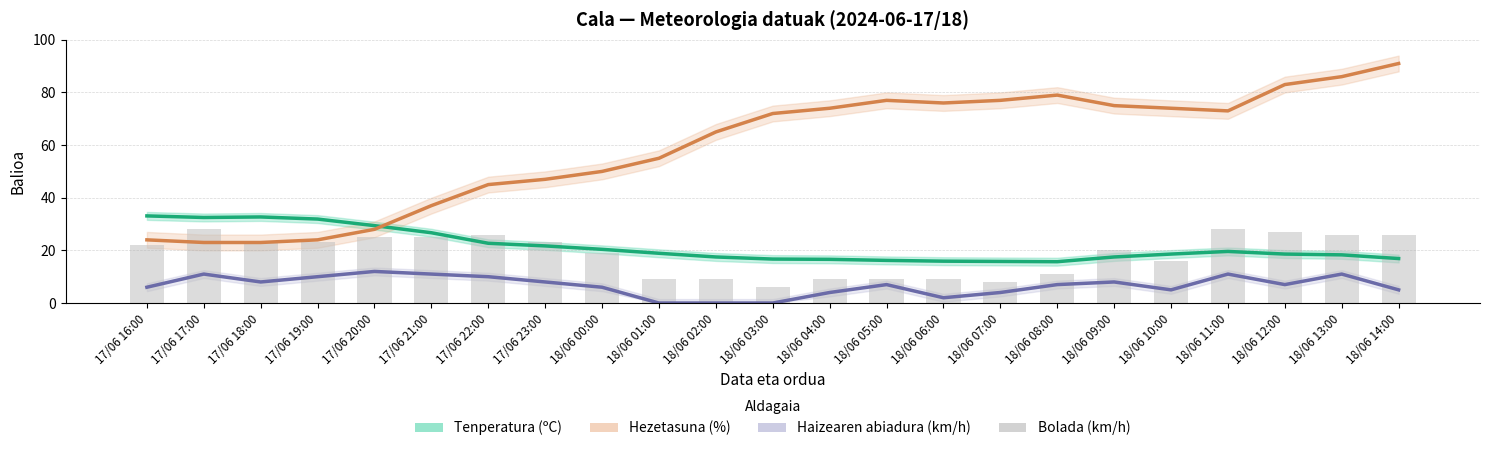

At how many categories does at least one series exceed 69?

12